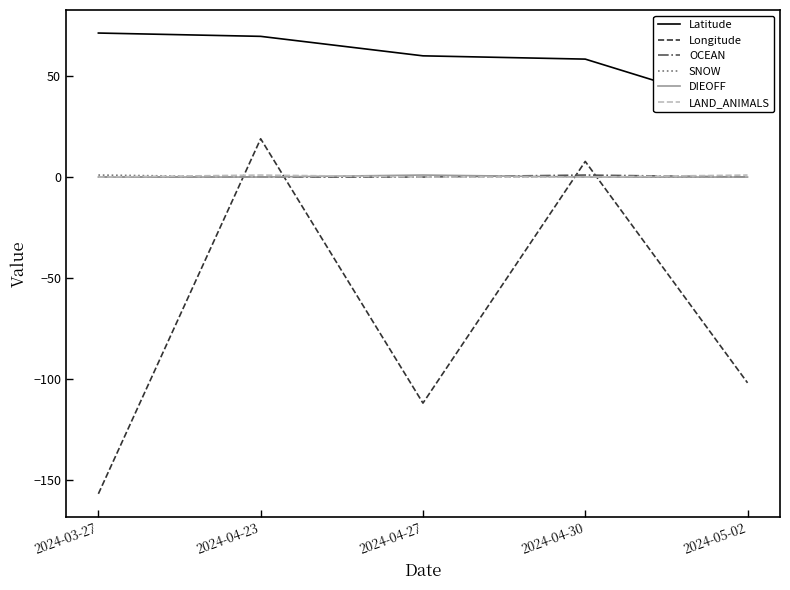

Reading right to left, list all the values displayed in this chart.

Latitude: 33.6	58.4	60.0	69.6	71.3
Longitude: -101.9	7.7	-111.9	19.0	-156.8
OCEAN: 0.0	1.0	0.0	0.0	0.0
SNOW: 0.0	0.0	0.0	0.0	1.0
DIEOFF: 0.0	0.0	1.0	0.0	0.0
LAND_ANIMALS: 1.0	0.0	0.0	1.0	0.0